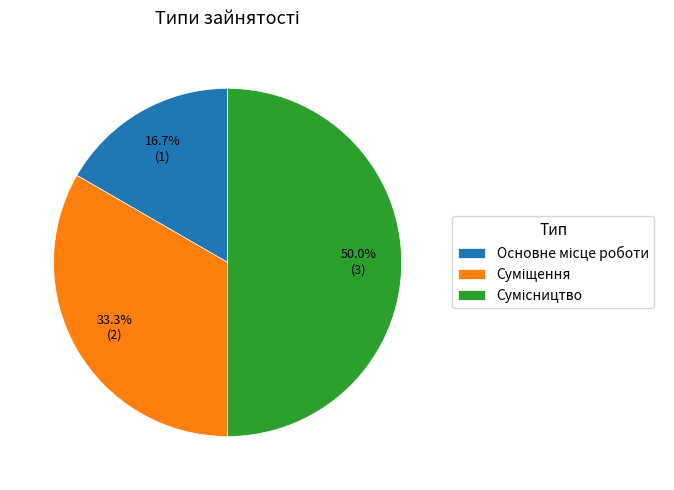

Which slice is the smallest?

Основне місце роботи